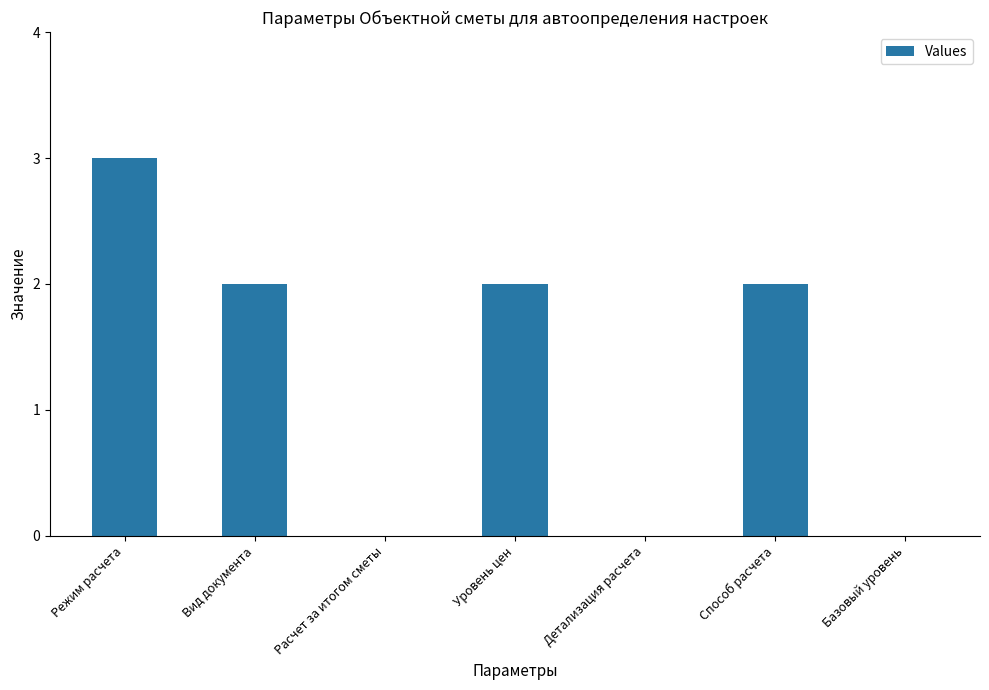

The value at Базовый уровень is -2. True or false?

False